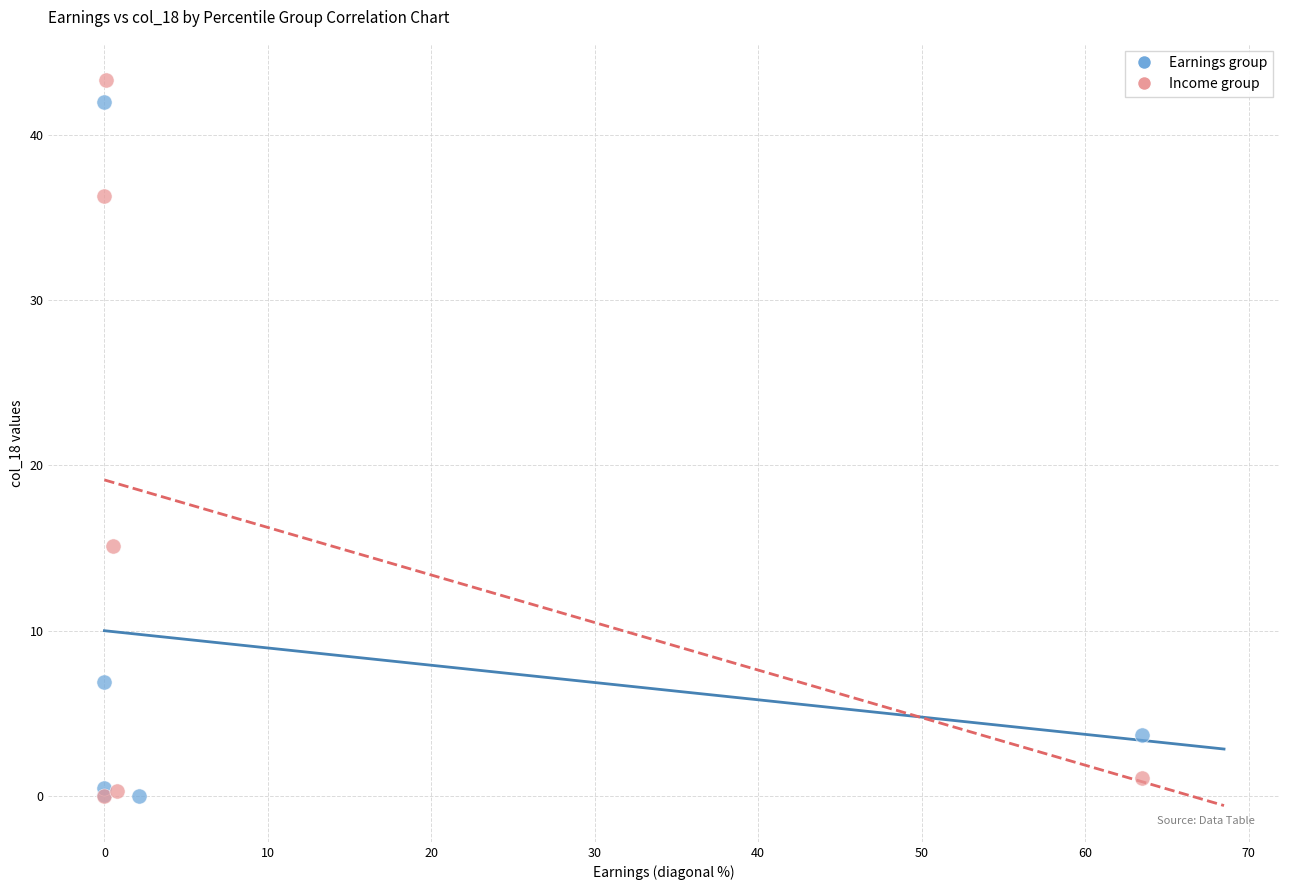

Which series has the largest Y range (max minus min)?

Income group